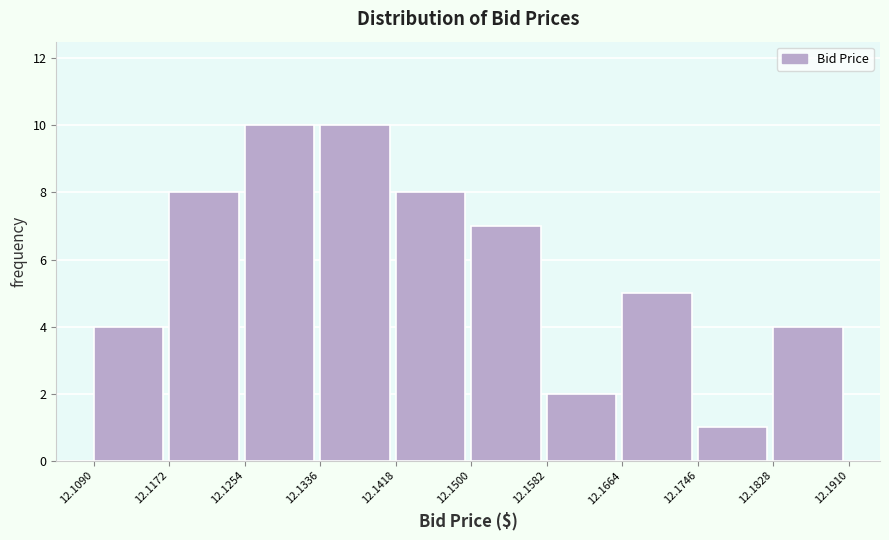

Reading left to right, list every bar in this chart as the range it spans on the x-axis followed by its height. The values are not printed on the chart, so give them approximately, as read against the axis.

12.1090 to 12.1172: 4
12.1172 to 12.1254: 8
12.1254 to 12.1336: 10
12.1336 to 12.1418: 10
12.1418 to 12.1500: 8
12.1500 to 12.1582: 7
12.1582 to 12.1664: 2
12.1664 to 12.1746: 5
12.1746 to 12.1828: 1
12.1828 to 12.1910: 4